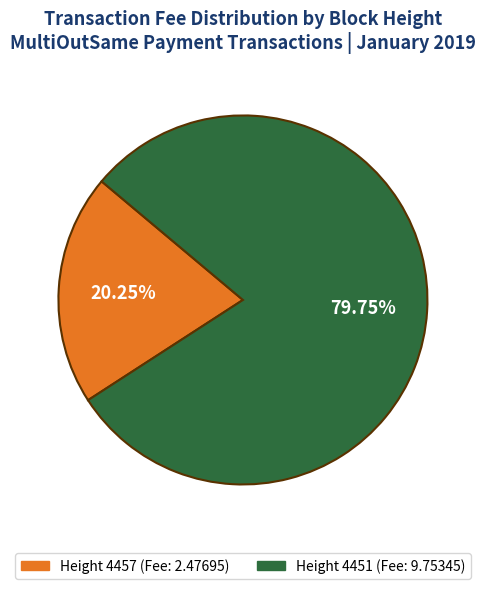

Rank the categories by value from highest to lowest.

Height 4451 (Fee: 9.75345), Height 4457 (Fee: 2.47695)